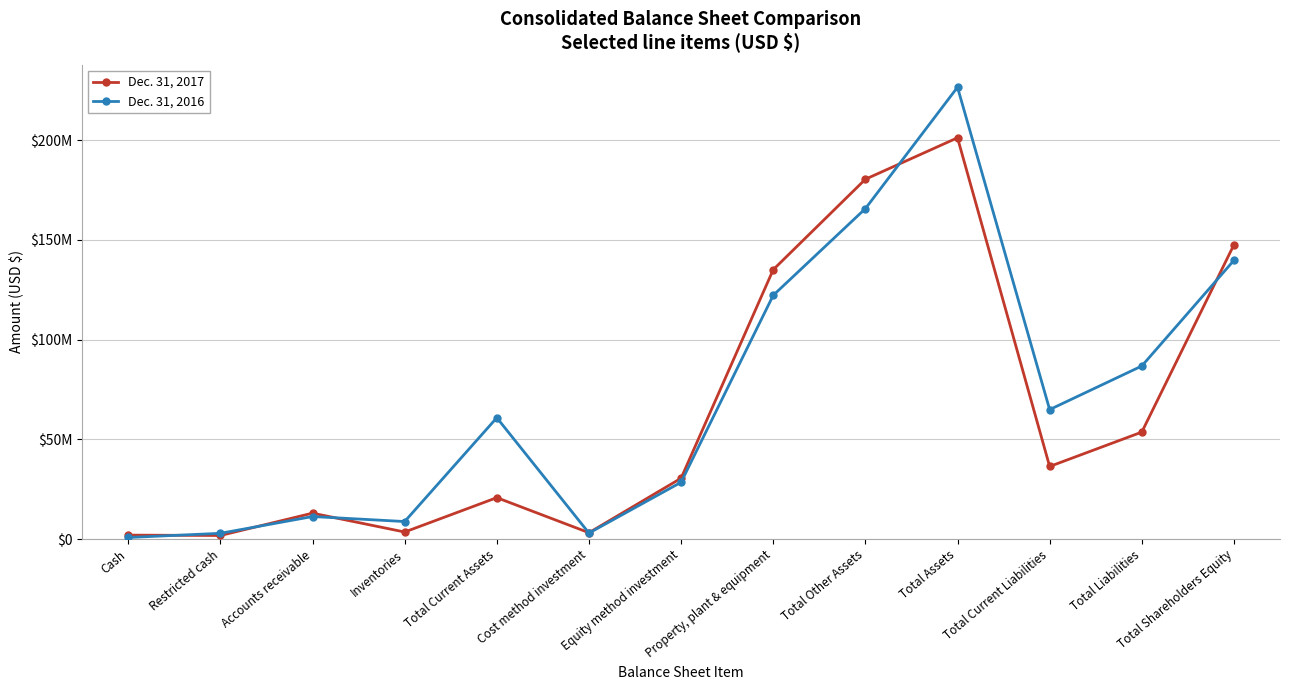

What is the value of the Dec. 31, 2016 point at the 1st from the left?

820396